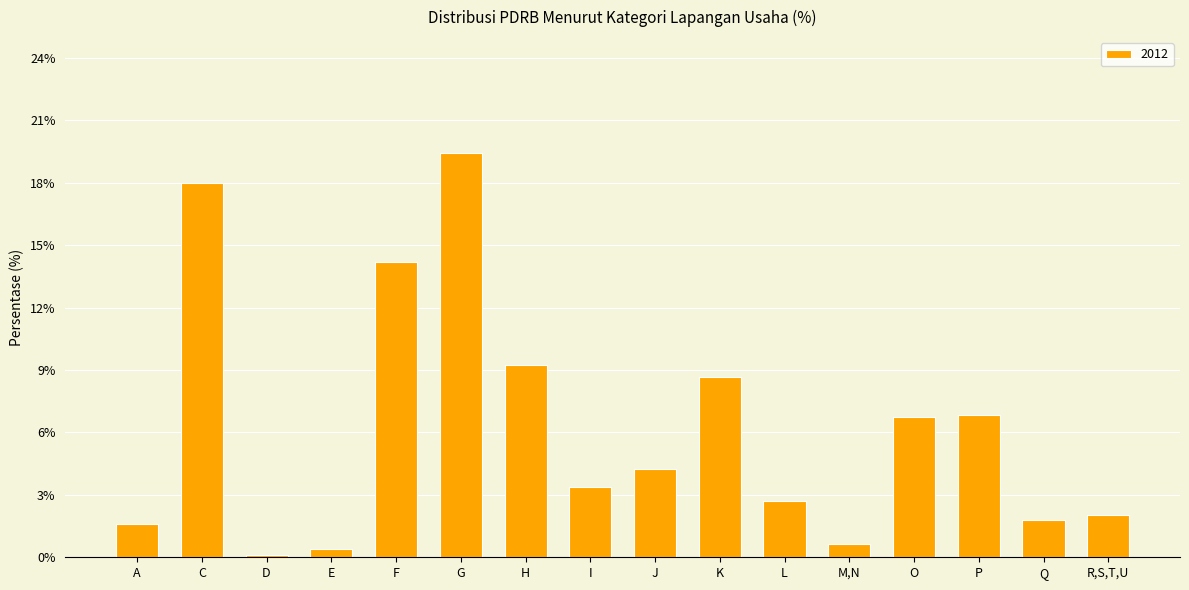

What value does the data have at F?

14.2